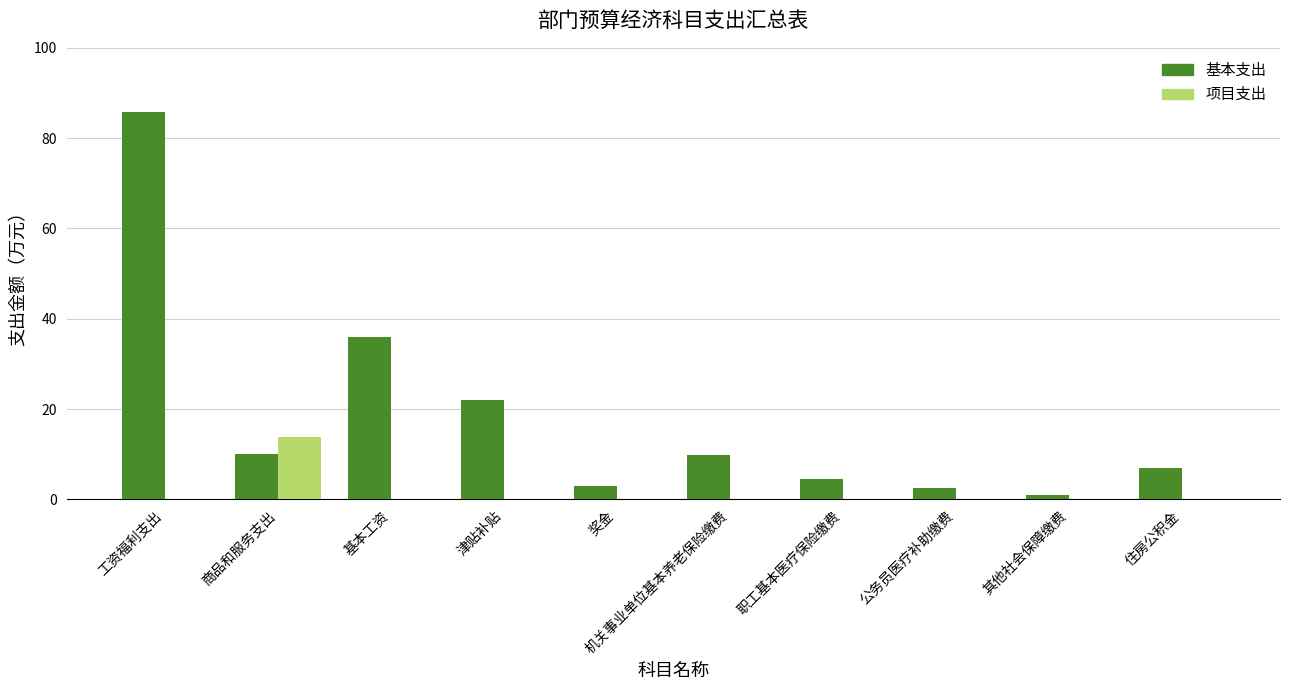

What is the maximum value shown in the chart?

85.7